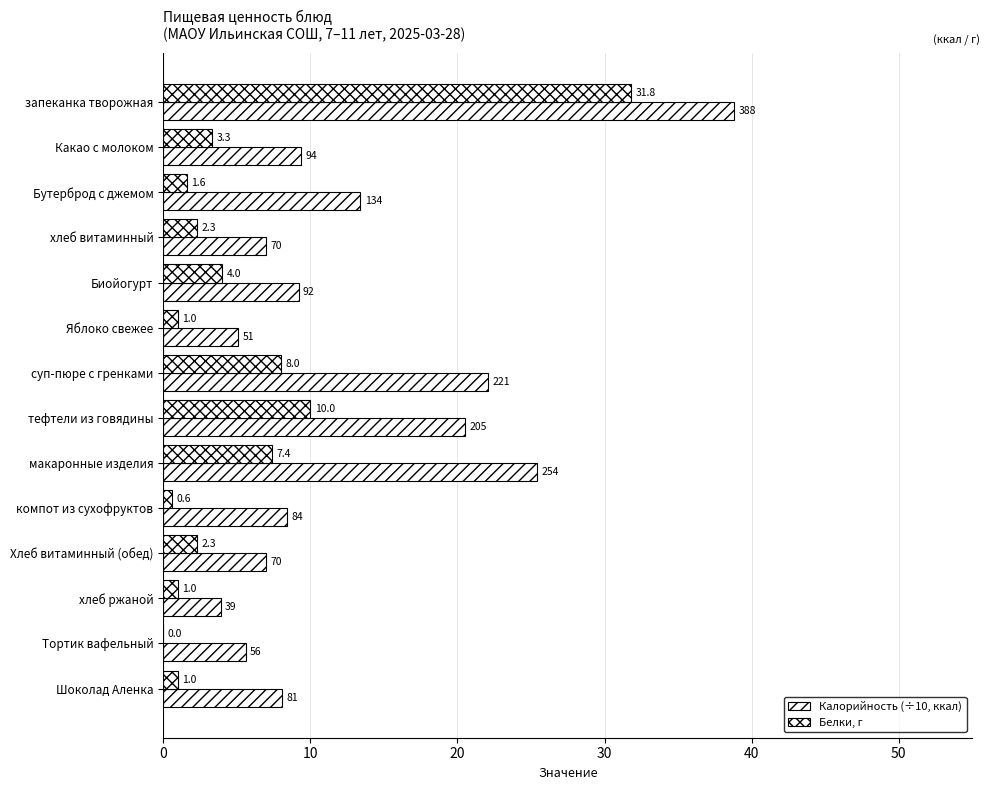

How many categories are shown in the chart?

14